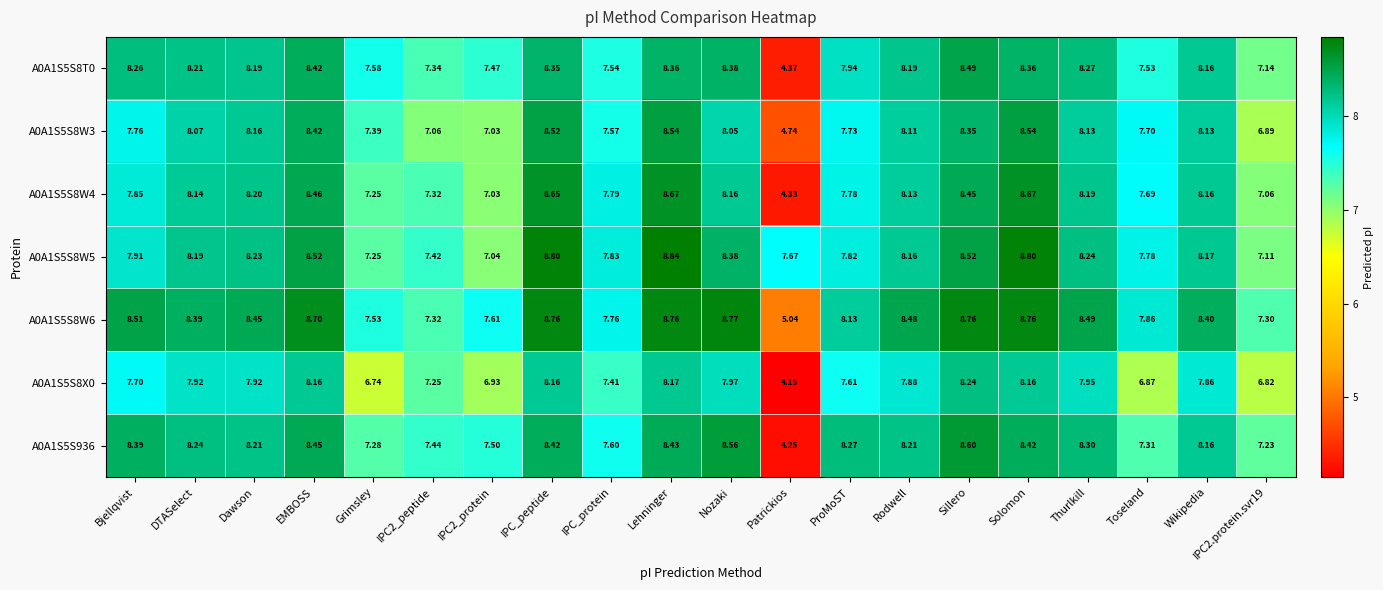

Which category has the lowest value across all series?

Patrickios